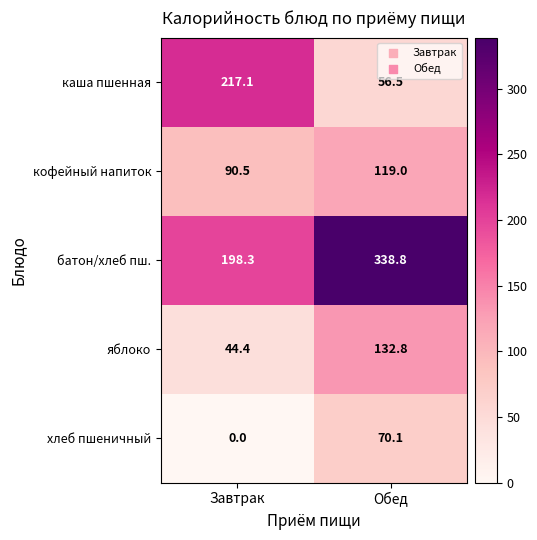

Between Завтрак and Обед, which series saw the biggest shift?

каша пшенная